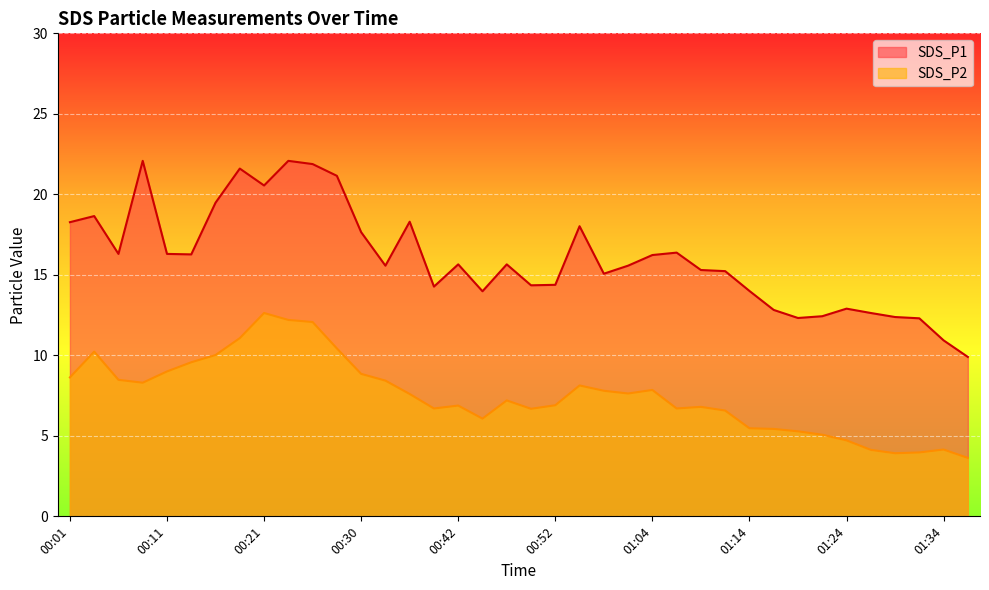

Rank the categories by SDS_P2 value from lowest to highest.

01:36, 01:29, 01:31, 01:26, 01:34, 01:24, 01:22, 01:19, 01:17, 01:14, 00:45, 01:12, 00:50, 00:40, 01:07, 01:09, 00:42, 00:52, 00:47, 00:35, 01:00, 00:57, 01:04, 00:55, 00:08, 00:33, 00:06, 00:01, 00:30, 00:11, 00:13, 00:16, 00:03, 00:28, 00:18, 00:25, 00:23, 00:21